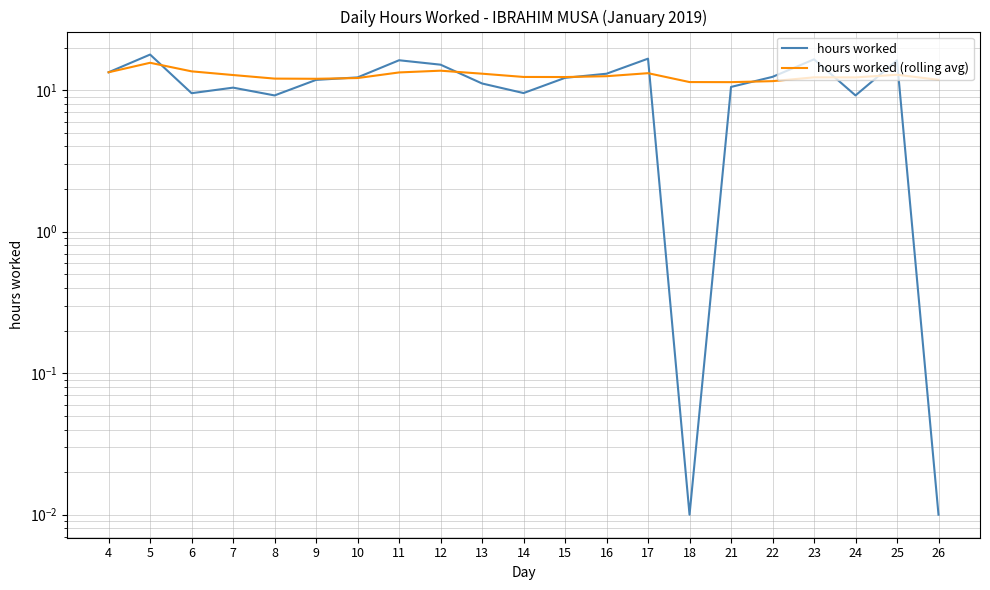

The value of hours worked at 14 is 14.5. True or false?

False